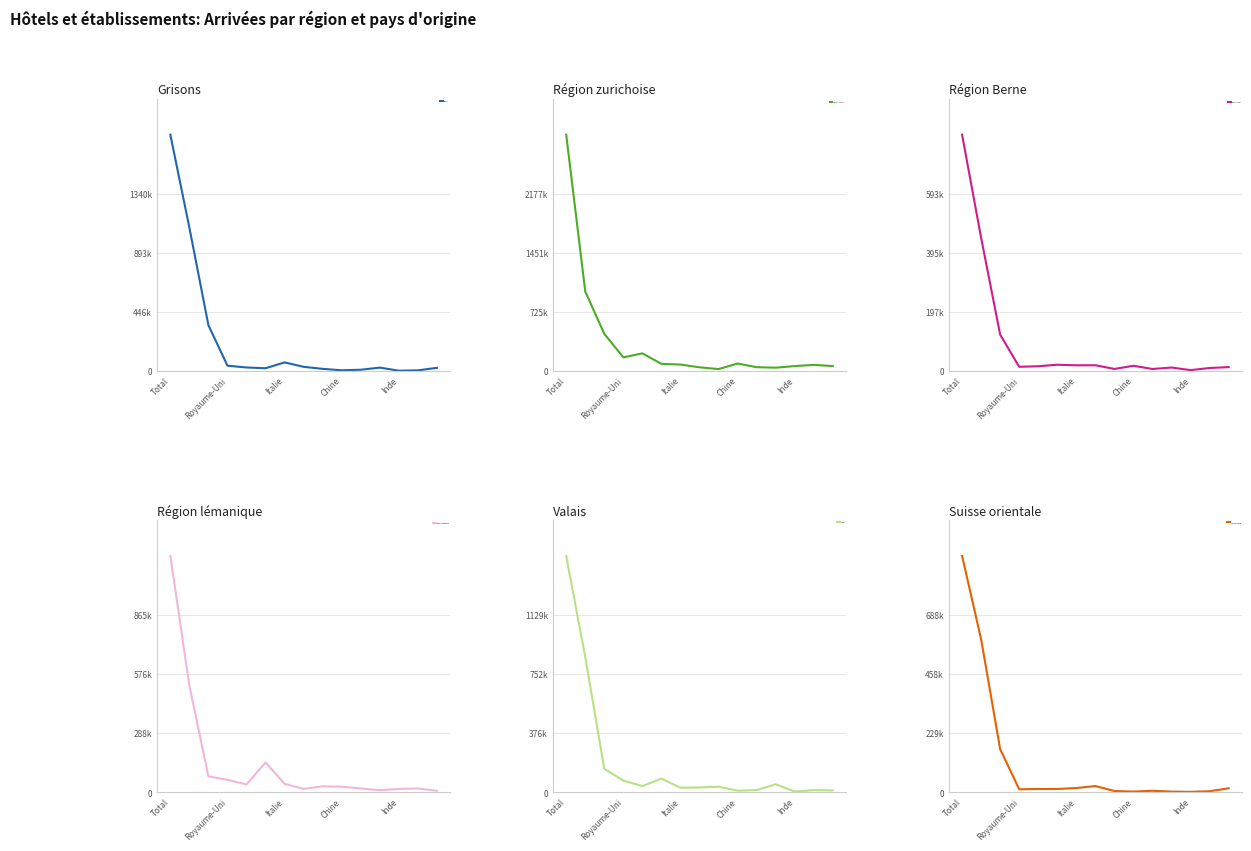

Which series has the largest total across all categories?

Région zurichoise